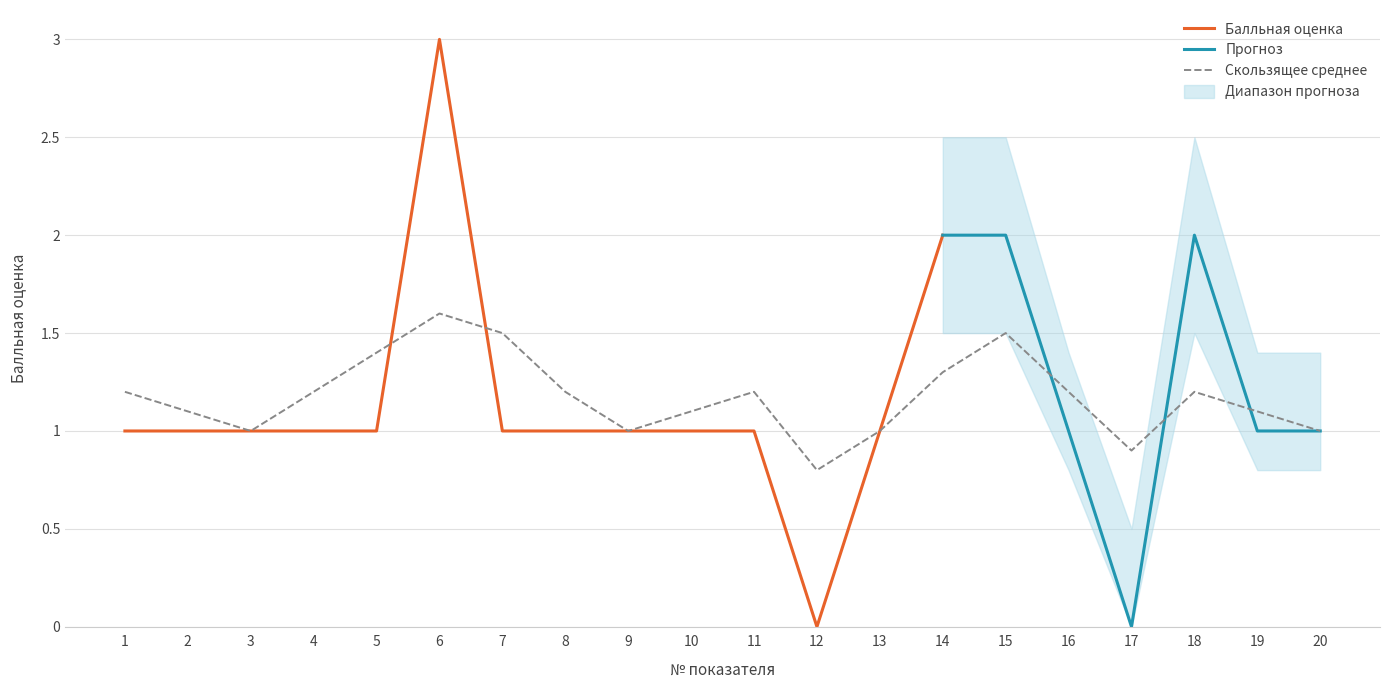

What is the lowest value of the Скользящее среднее series?

0.8